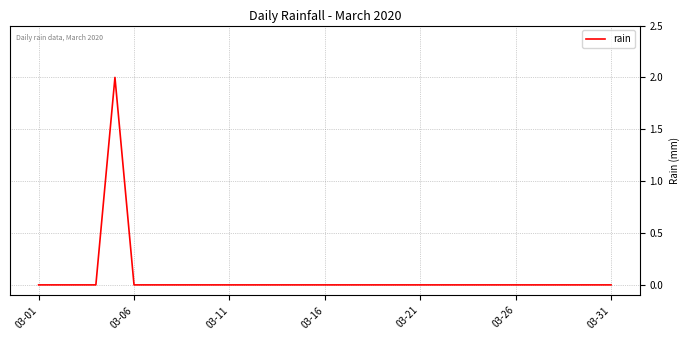

Is it true that the value at 03-31 is -1?

False